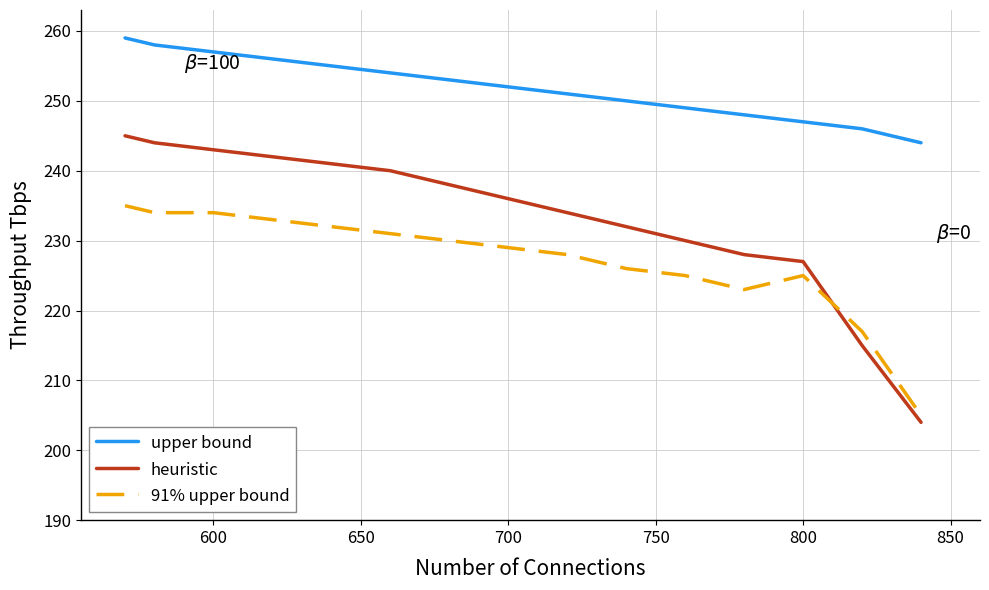

What is the highest value of the upper bound series?

259